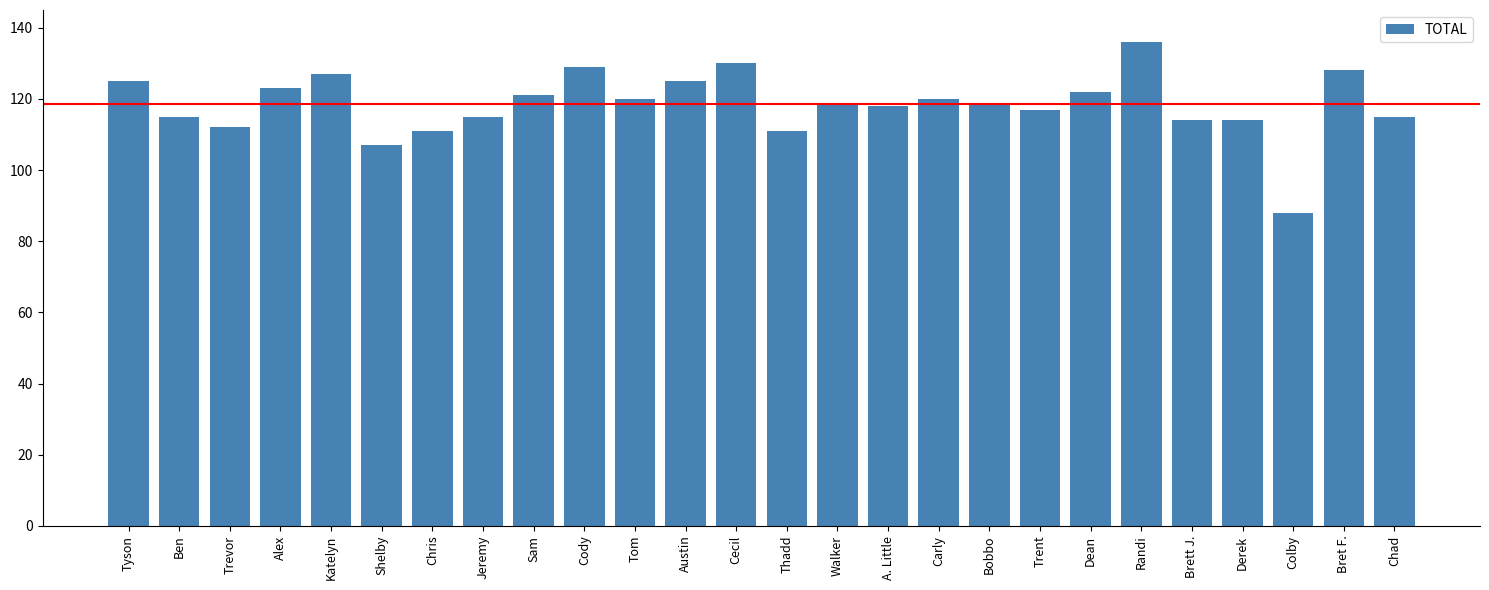

The value at Bret F. is 128. True or false?

True